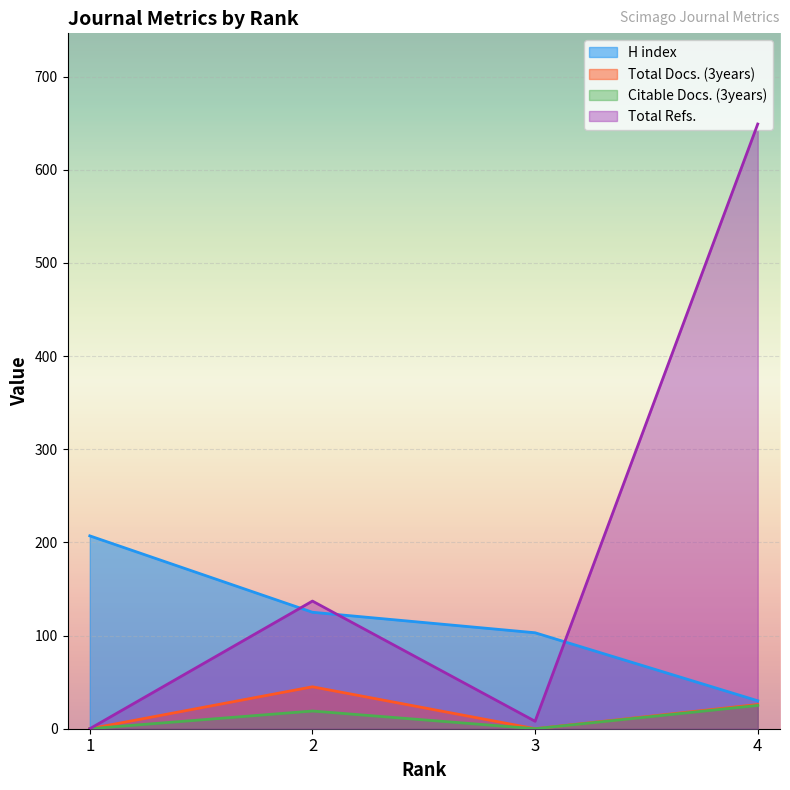

What is the spread (max minus min) of values at 1?

207